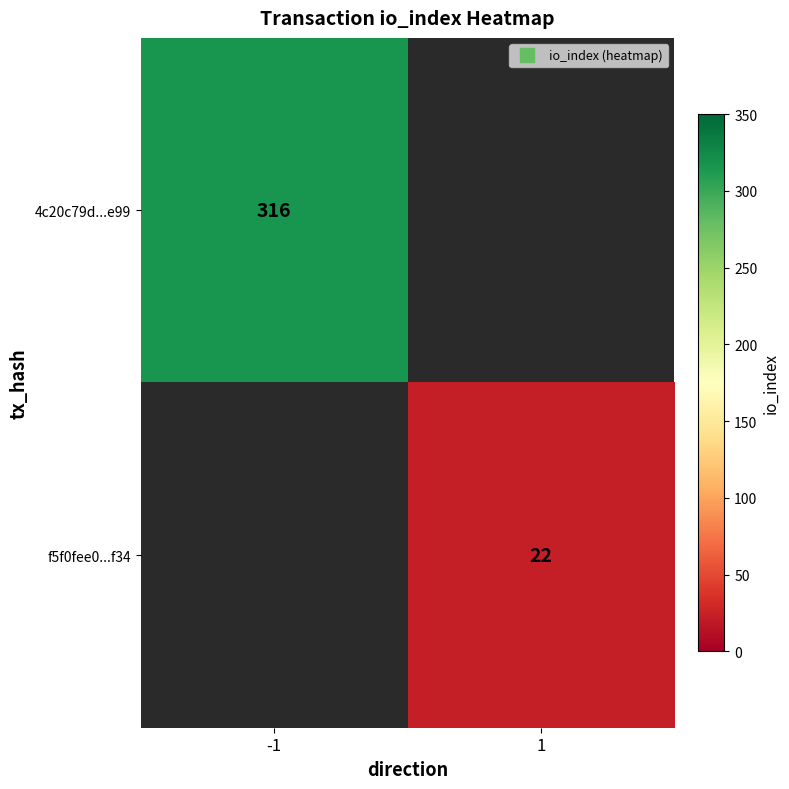

What is the greatest value displayed?

316.0